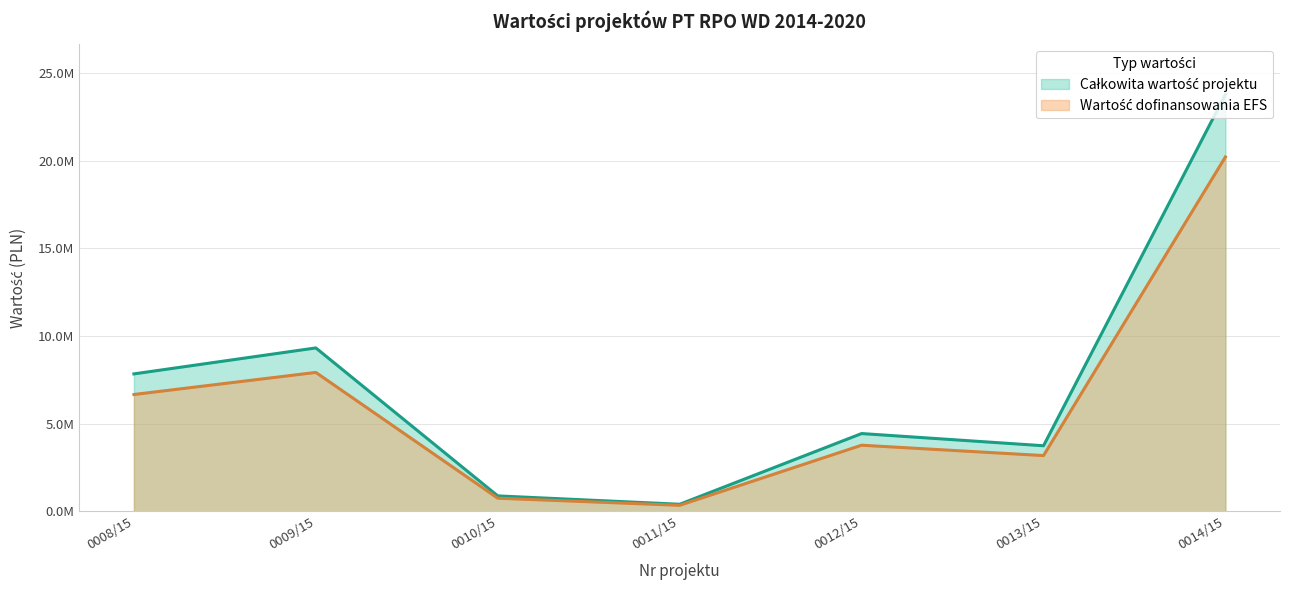

At which label does Całkowita wartość projektu first exceed 4433823?

0008/15